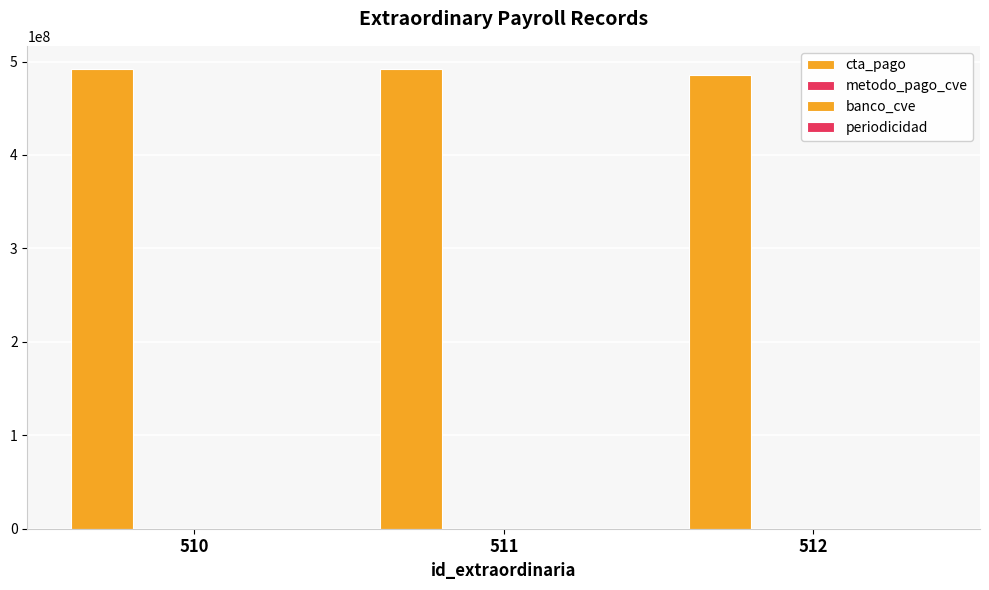

How many series are shown in this chart?

4